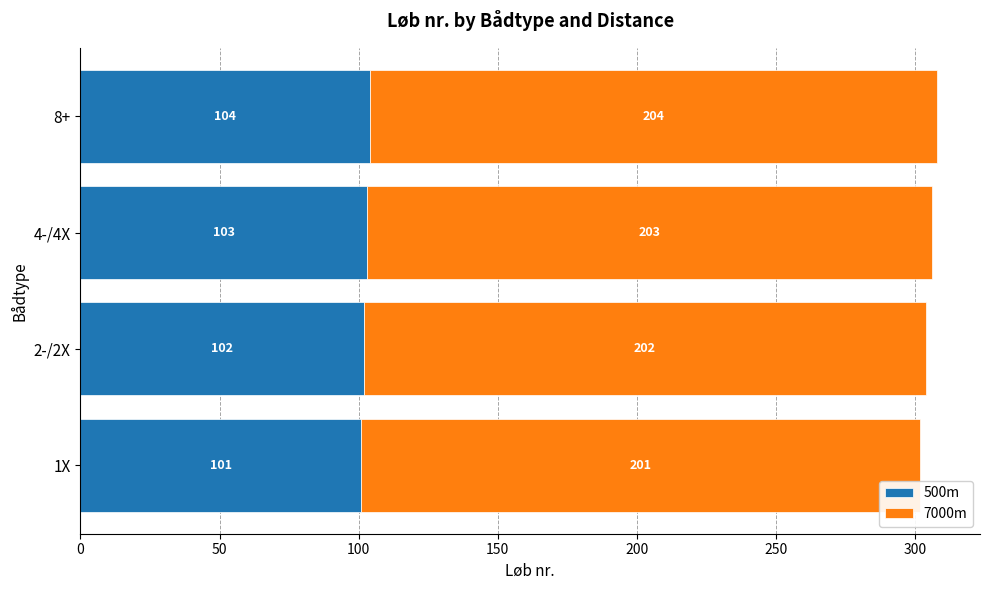

What is the sum of all 500m values?

410